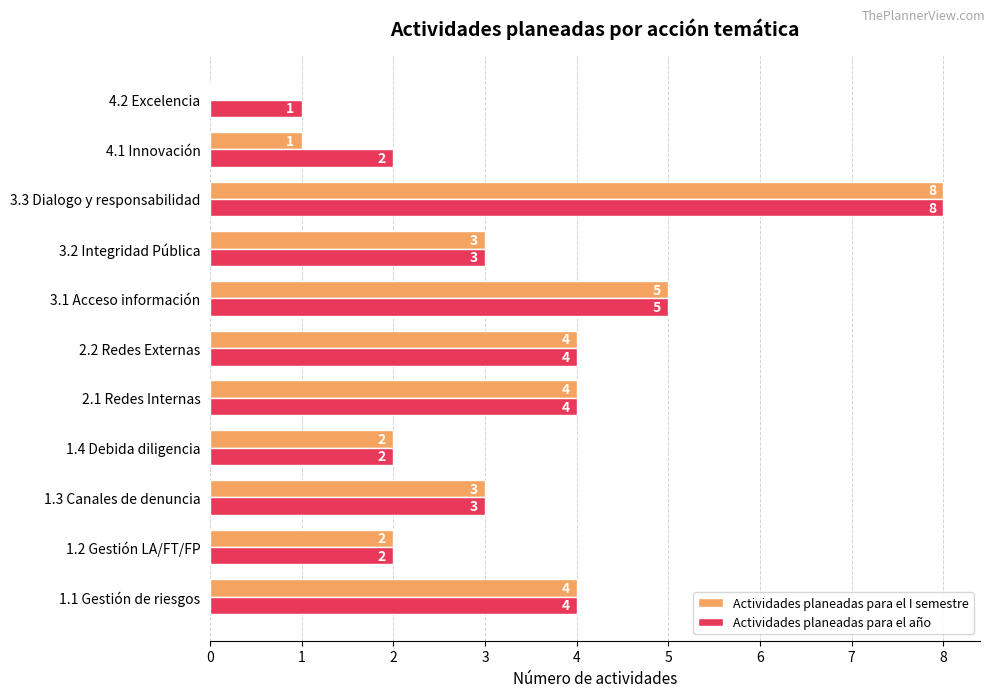

Read the Actividades planeadas para el año value at 3.2 Integridad Pública.

3